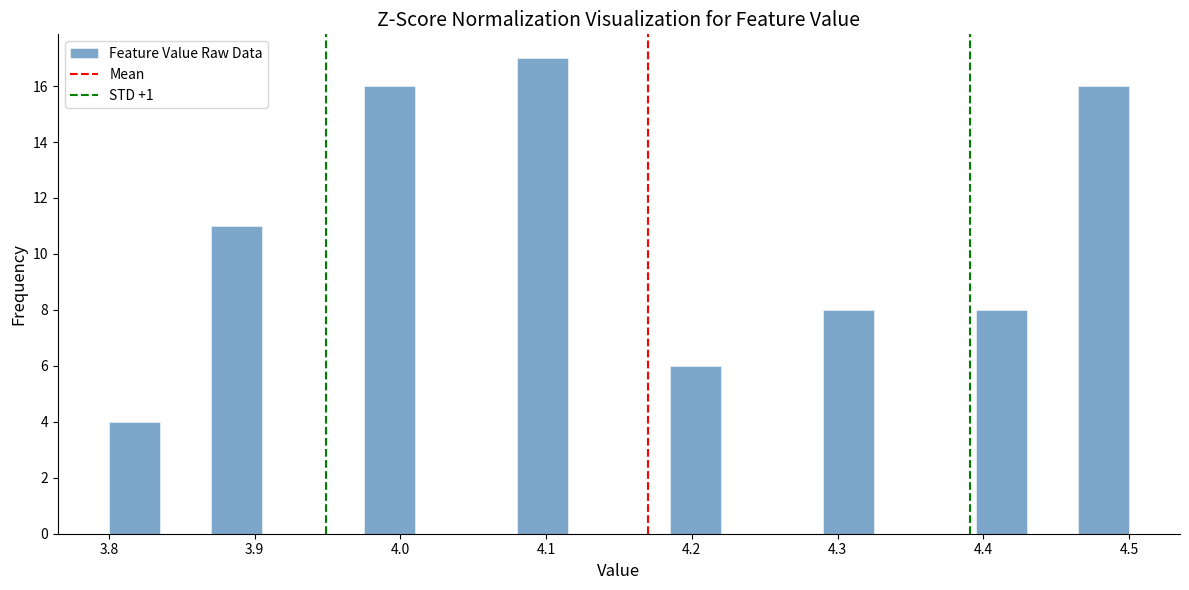

Read against the x-axis, roughly where is the centre of the tallest bar?

4.10